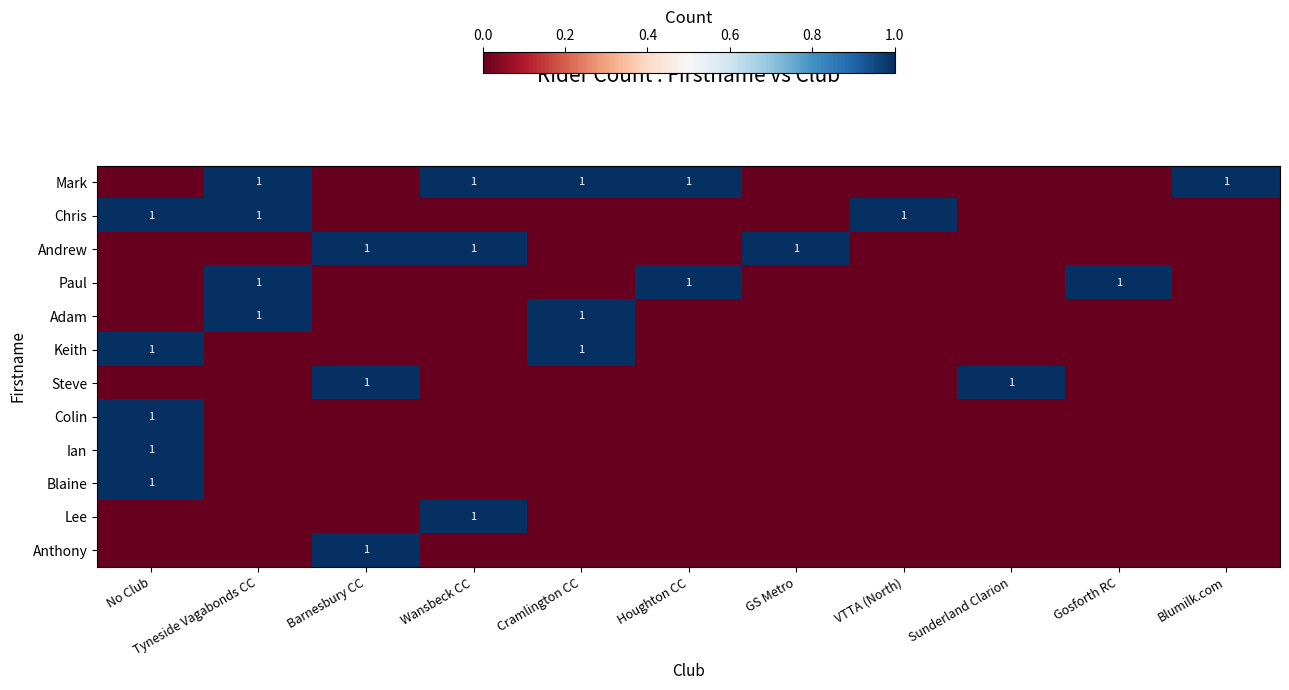

True or false: Andrew has a value of 1 at Barnesbury CC.

True